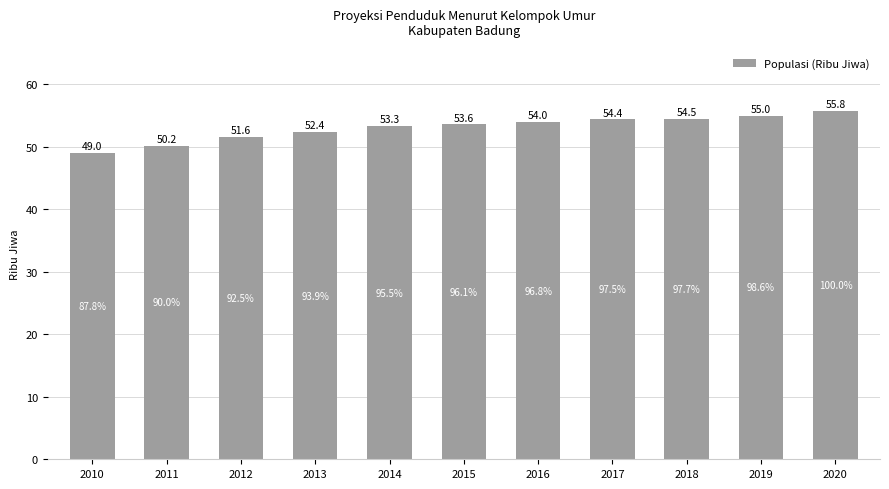

What is the change in value from 2012 to 2013?

+0.8